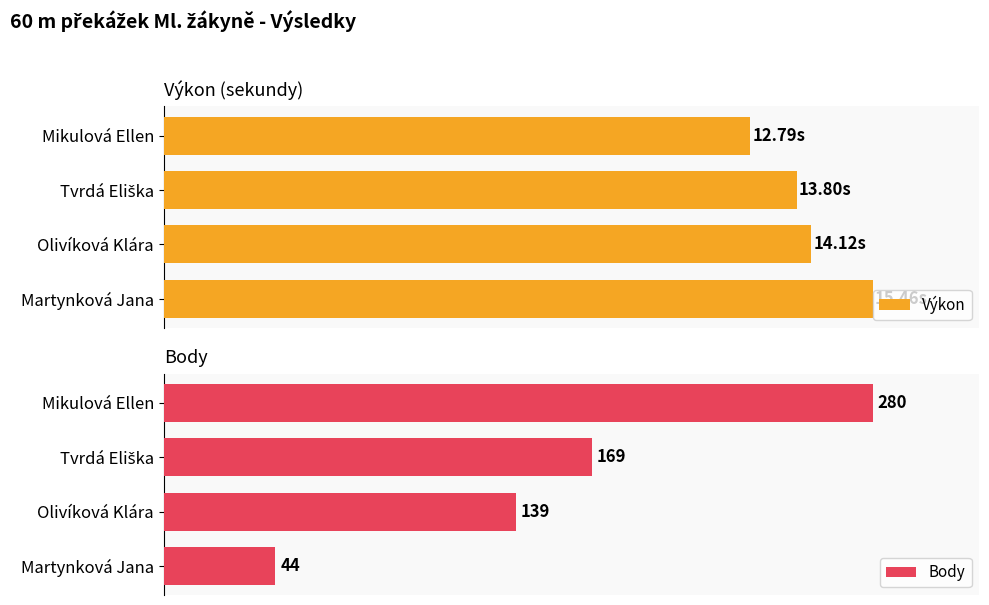

Reading right to left, what are all the values shown in this chart?

Výkon: 15.5	14.1	13.8	12.8
Body: 44.0	139.0	169.0	280.0